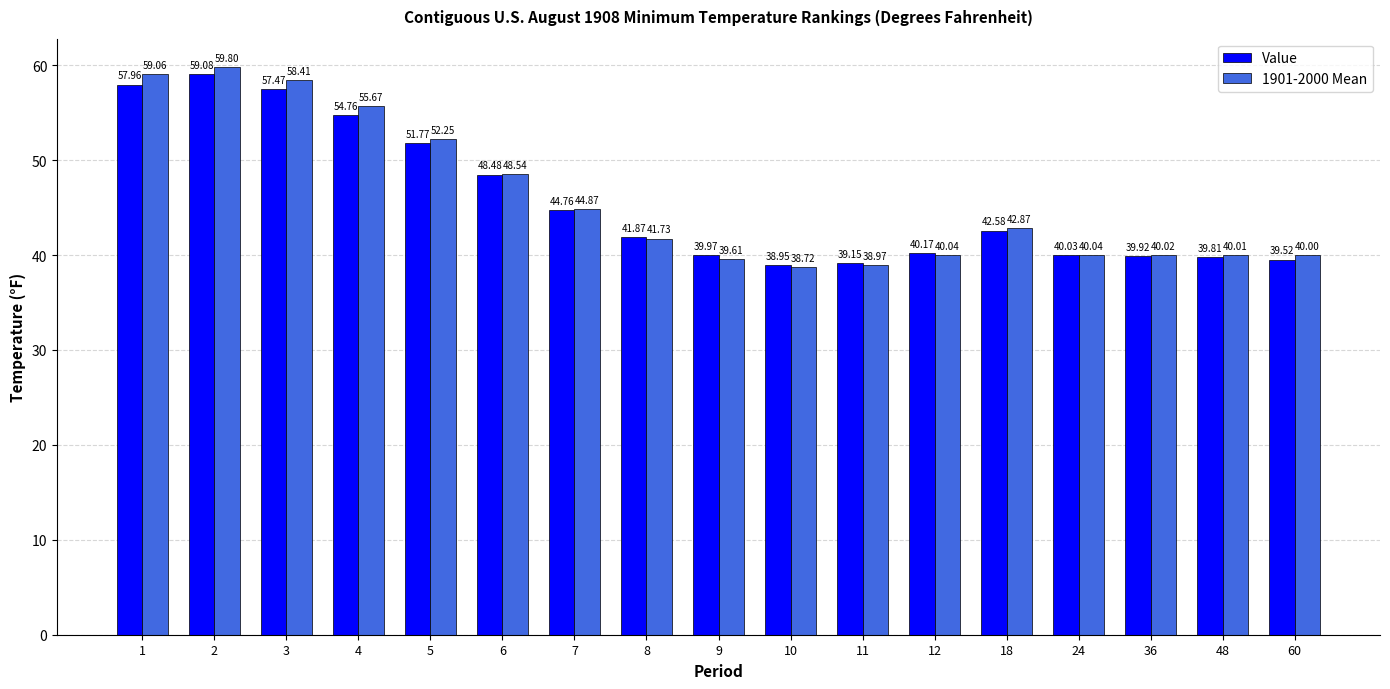

Rank the series by their maximum value, from highest to lowest.

1901-2000 Mean, Value